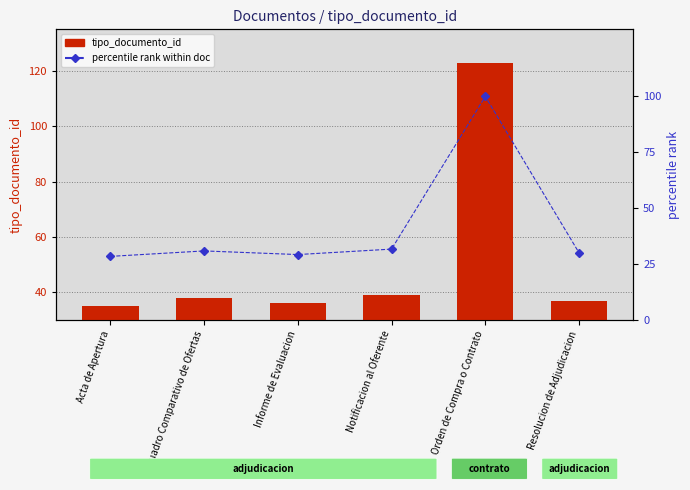

What is the approximate value of percentile rank within doc at Informe de Evaluacion?

29.3